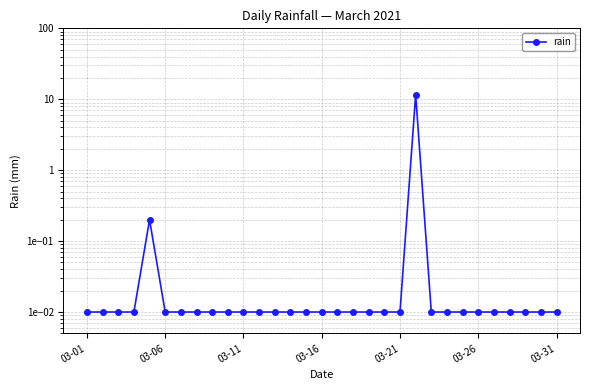

Which label corresponds to the smallest value in the chart?

03-01